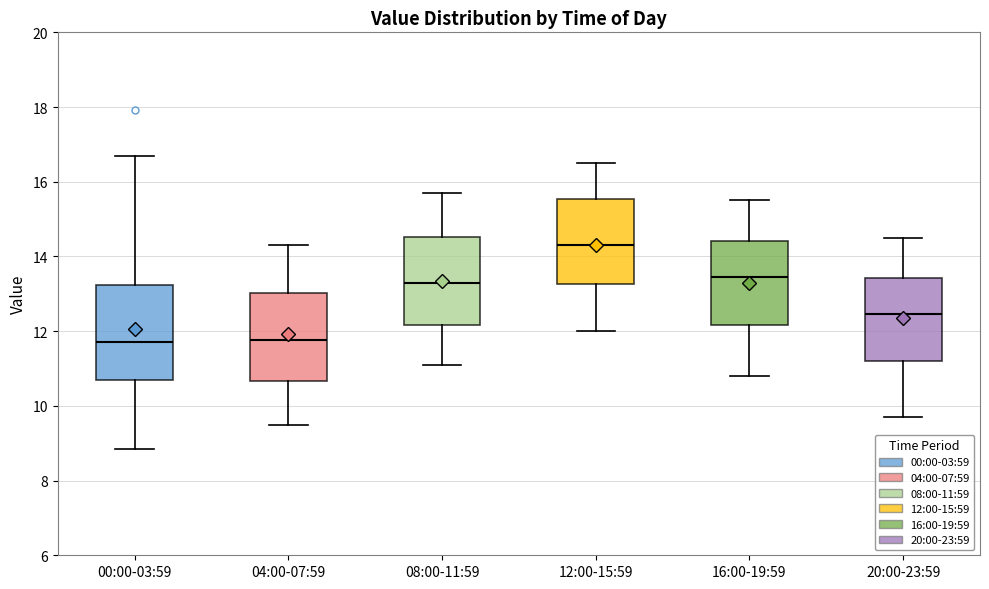

Reading left to right, read every box against the y-axis: the position of its median line, the range the box covers, and the ends of its whiskers. The values are not printed on the chart, so give them approximately, as read against the axis.

00:00-03:59: median 11.8, box 10.6 to 13.2, whiskers 8.8 to 16.8
04:00-07:59: median 11.8, box 10.6 to 13.0, whiskers 9.6 to 14.4
08:00-11:59: median 13.4, box 12.2 to 14.6, whiskers 11.2 to 15.8
12:00-15:59: median 14.4, box 13.2 to 15.6, whiskers 12.0 to 16.6
16:00-19:59: median 13.4, box 12.2 to 14.4, whiskers 10.8 to 15.6
20:00-23:59: median 12.4, box 11.2 to 13.4, whiskers 9.8 to 14.6